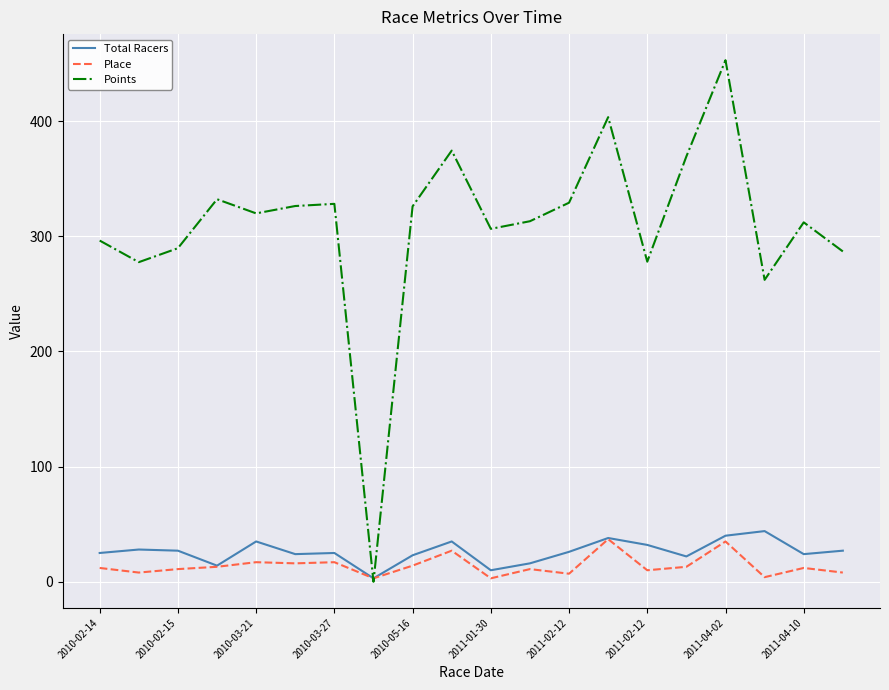

Which series has the largest range (max minus min)?

Points